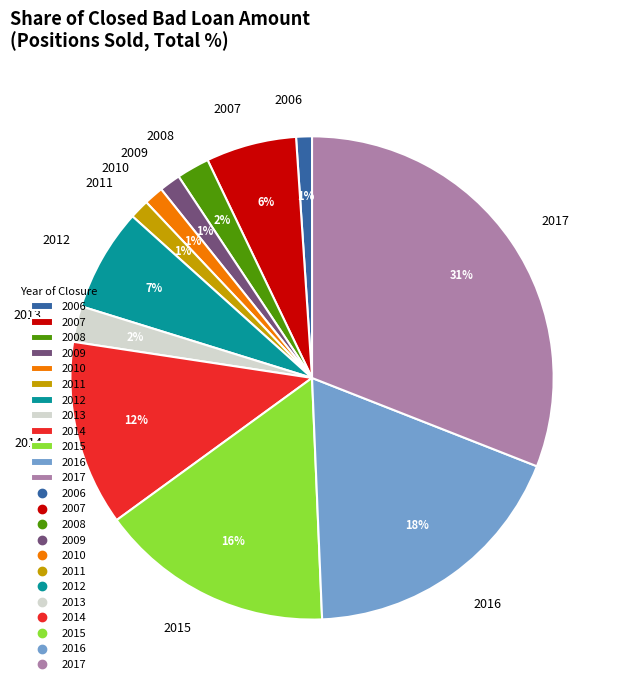

Which has a higher value, 2010 or 2008?

2008